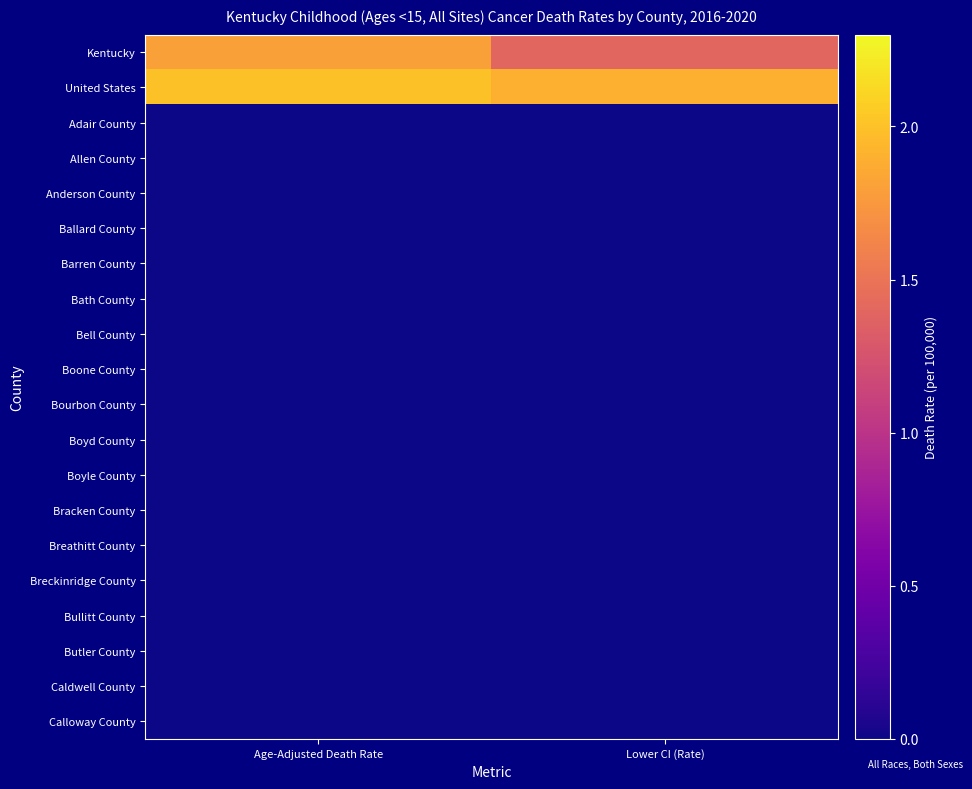

Which category has the lowest value across all series?

Age-Adjusted Death Rate